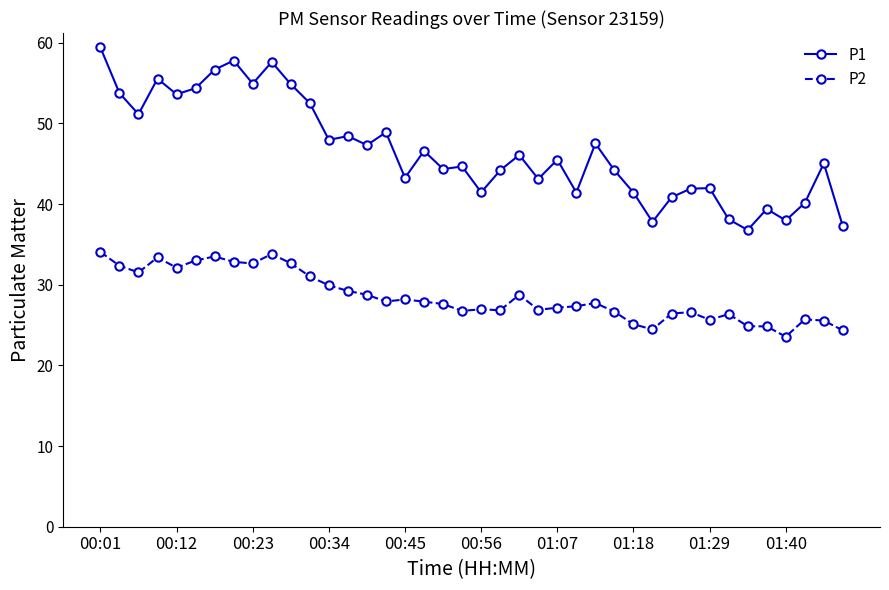

How many series are shown in this chart?

2